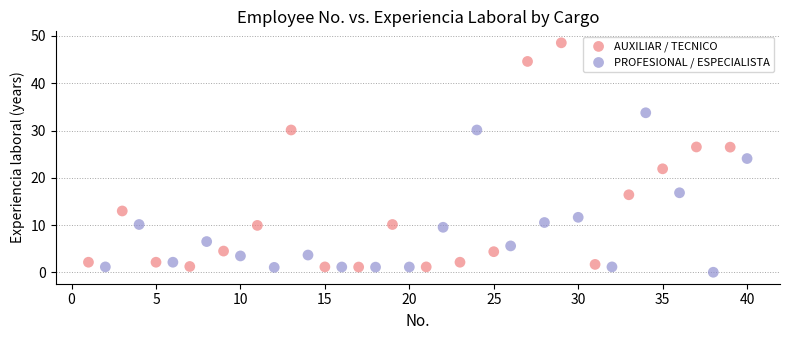

Which series reaches the maximum Y coordinate?

AUXILIAR / TECNICO